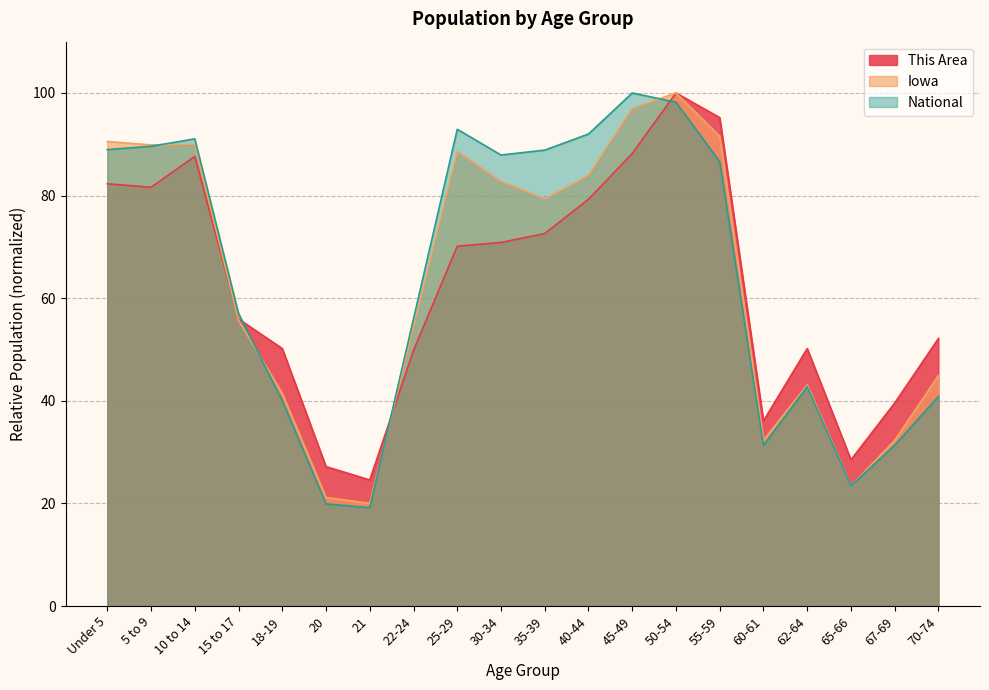

After their last crossing, which series has the higher values: National or This Area?

This Area